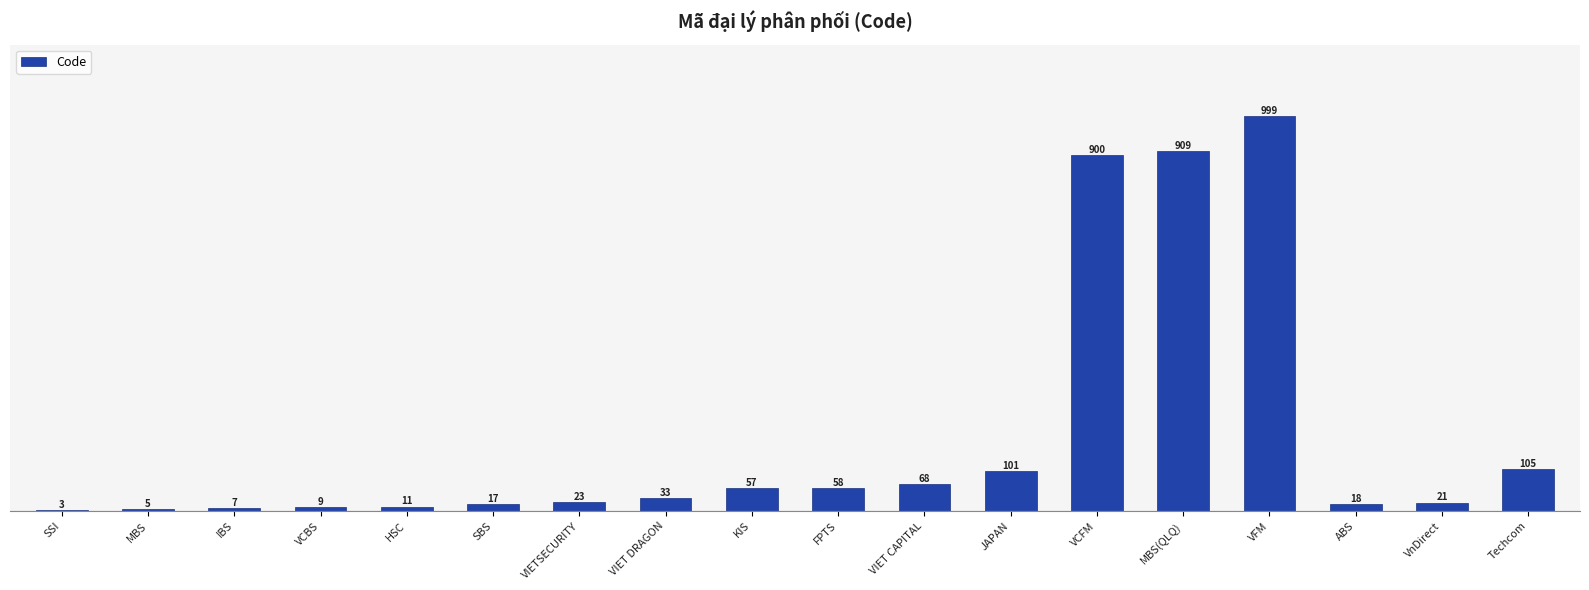

Which category has the highest value across all series?

VFM